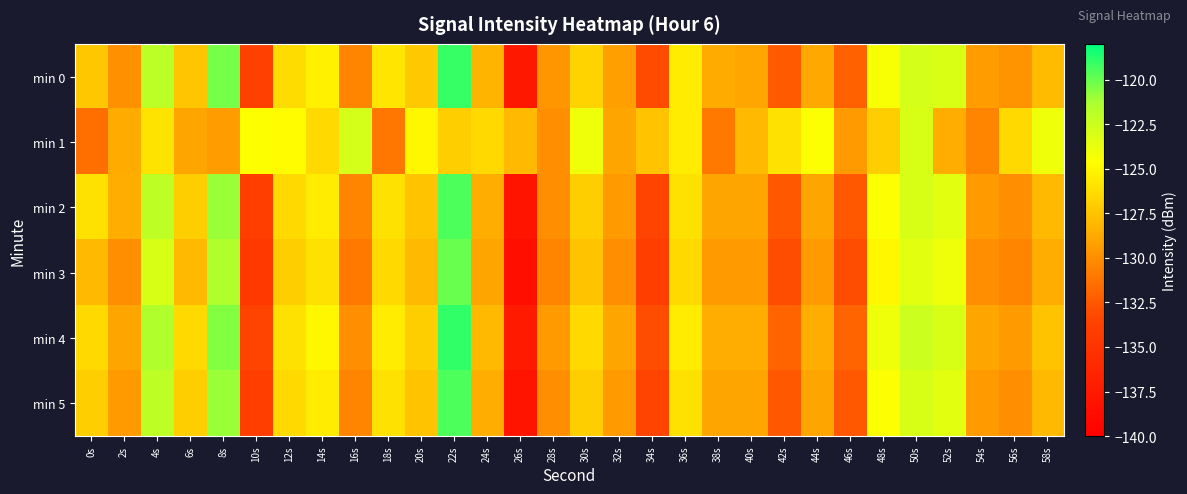

At how many categories does at least one series exceed -131?

30